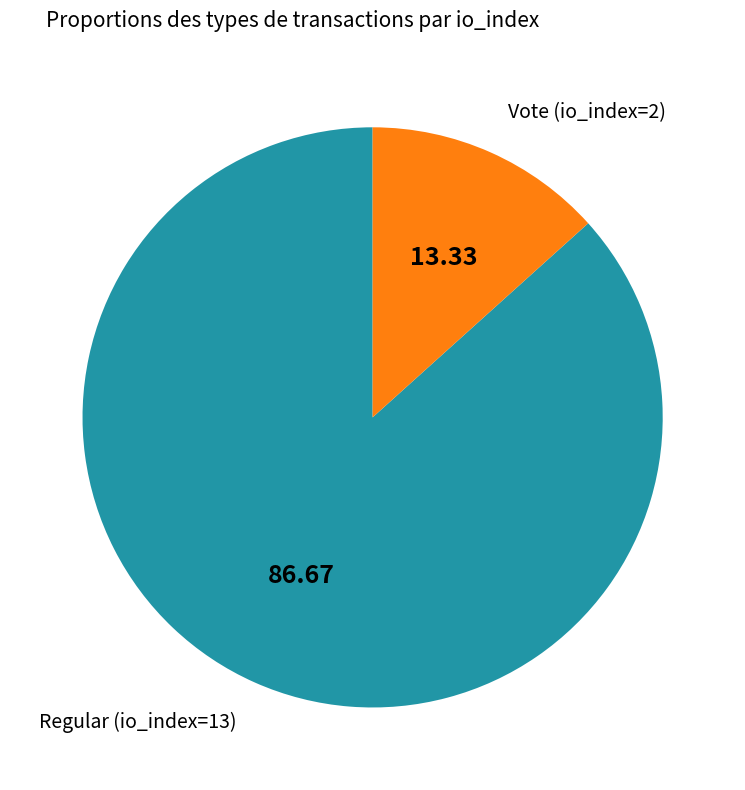

Between Regular (io_index=13) and Vote (io_index=2), which is larger?

Regular (io_index=13)